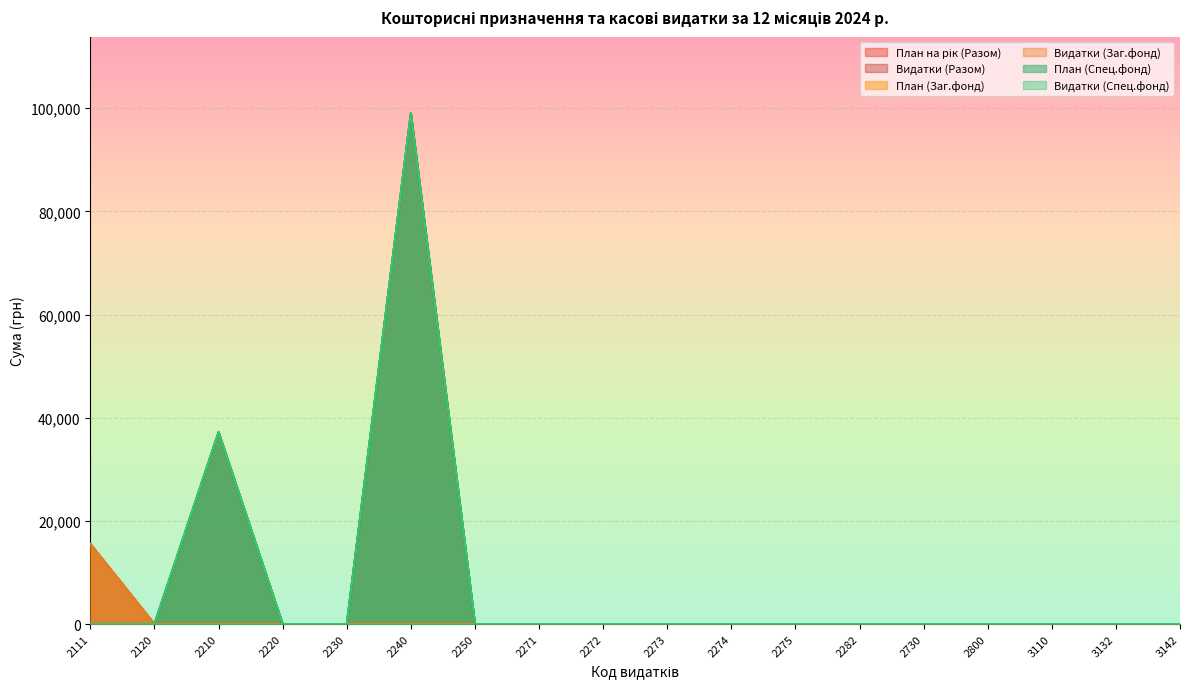

At which category is the sum across all series the highest?

2240